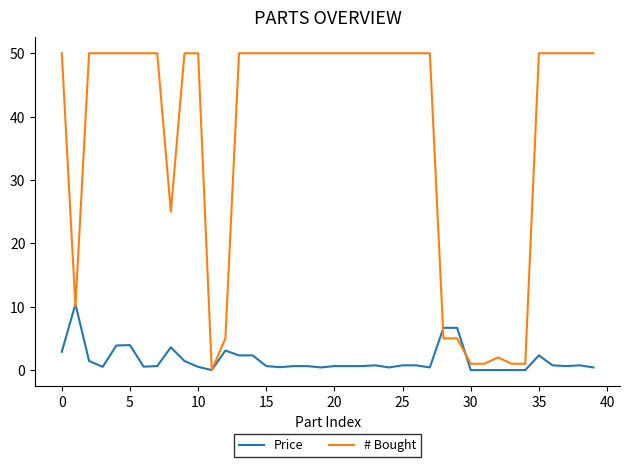

Which series has the largest total across all categories?

# Bought